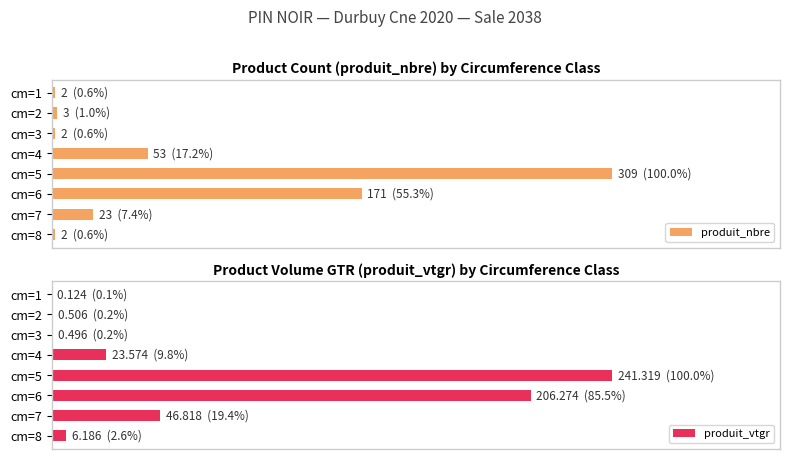

Rank the series by their maximum value, from highest to lowest.

produit_nbre, produit_vtgr